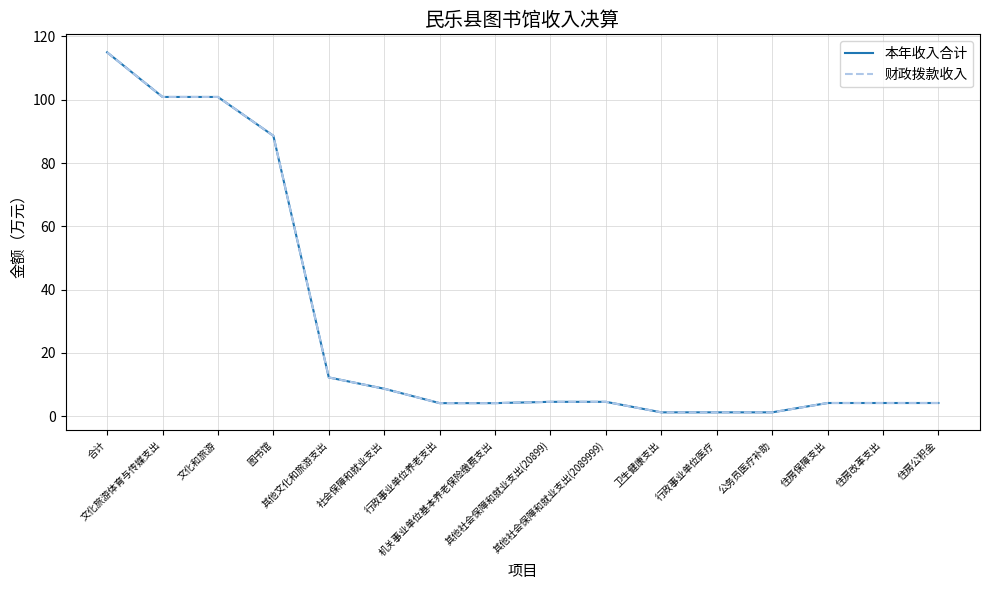

Where does the 财政拨款收入 series first go above 4?

合计